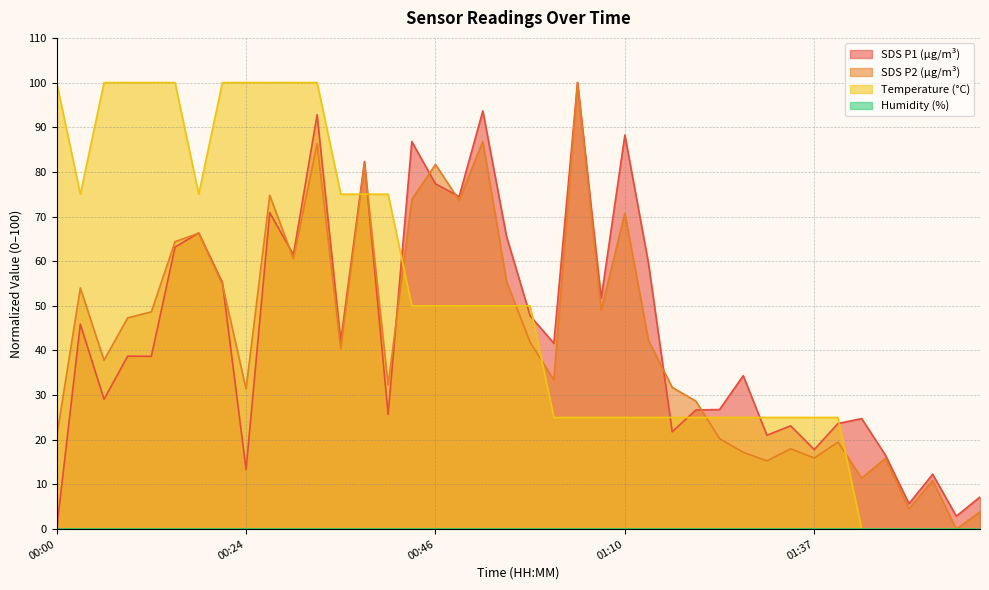

Which series has the largest total across all categories?

Temperature (°C)